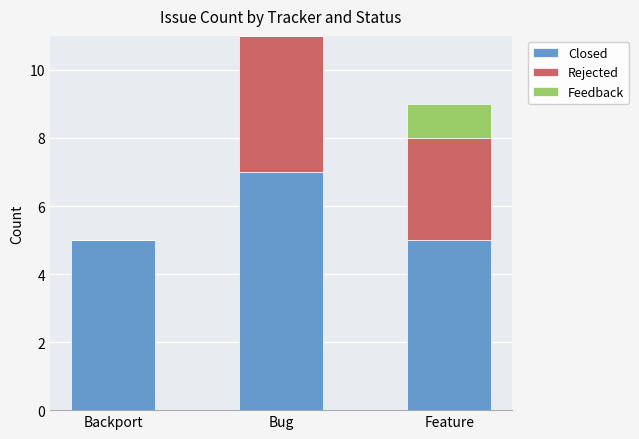

True or false: Closed has a value of 5 at Backport.

True